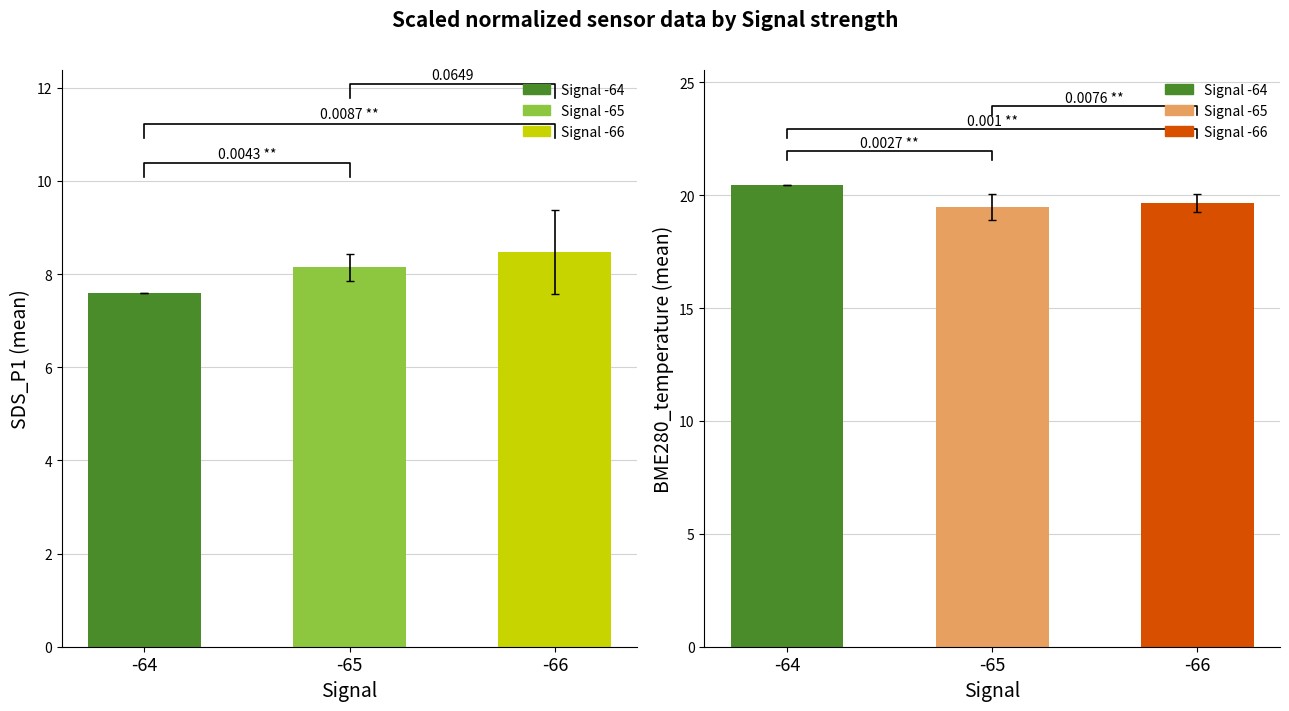

How many values in the SDS_P1 series are below 8?

1